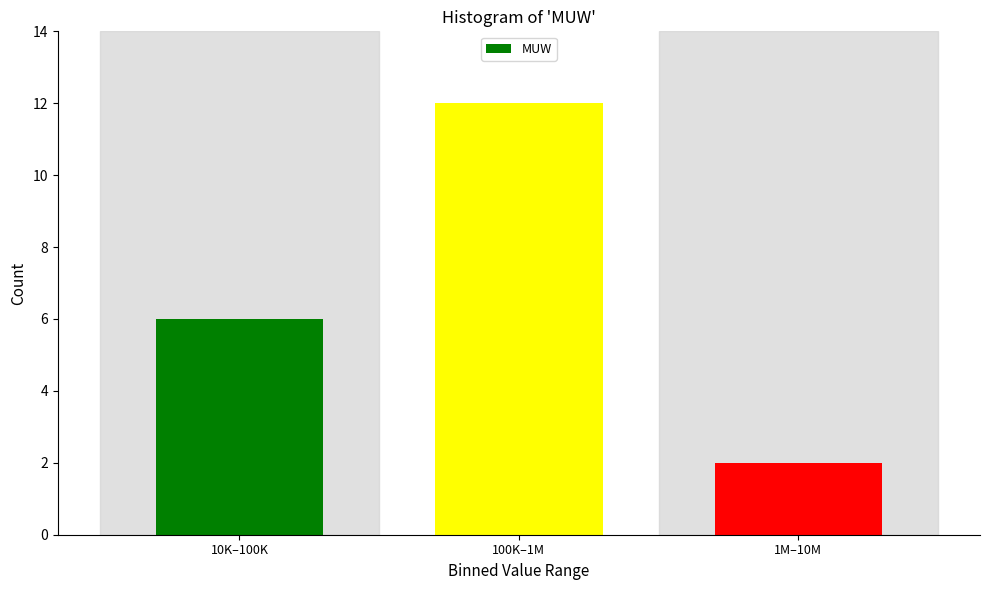

Reading left to right, what are all the values shown in this chart?

6	12	2